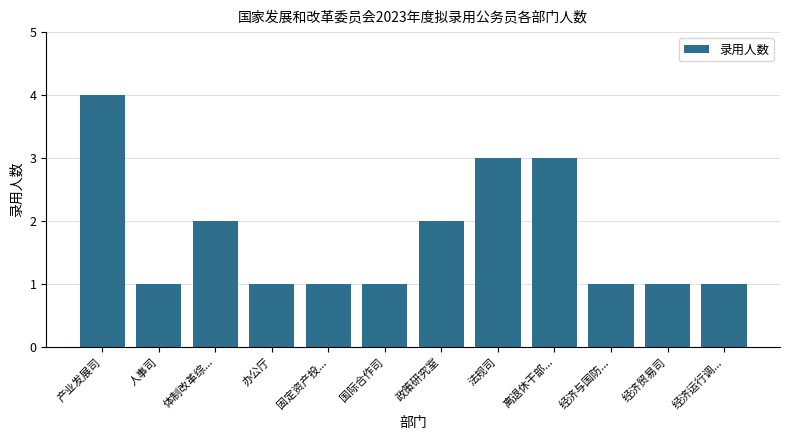

Count the number of data series in this chart.

1